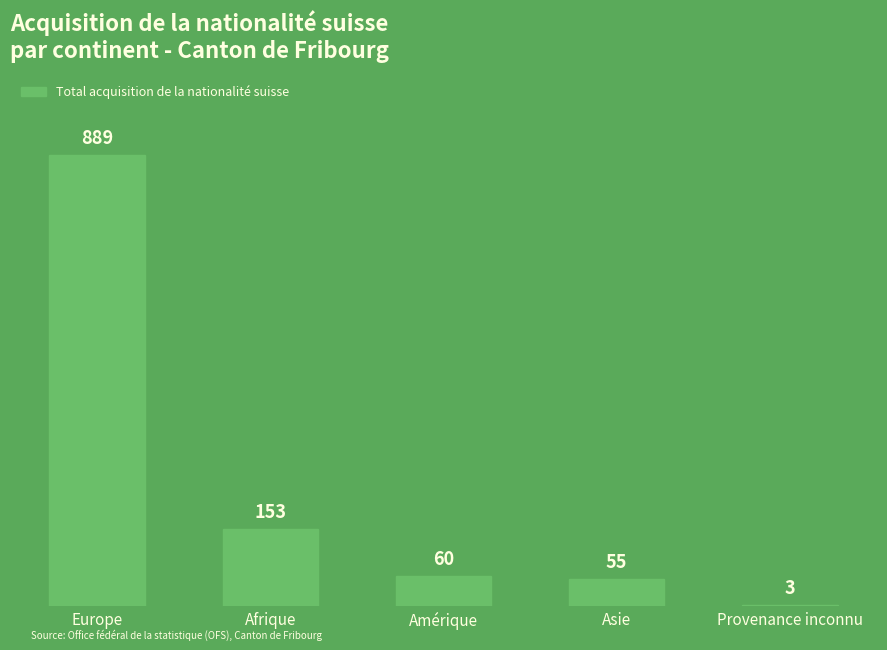

What is the change in value from Afrique to Provenance inconnu?

-150